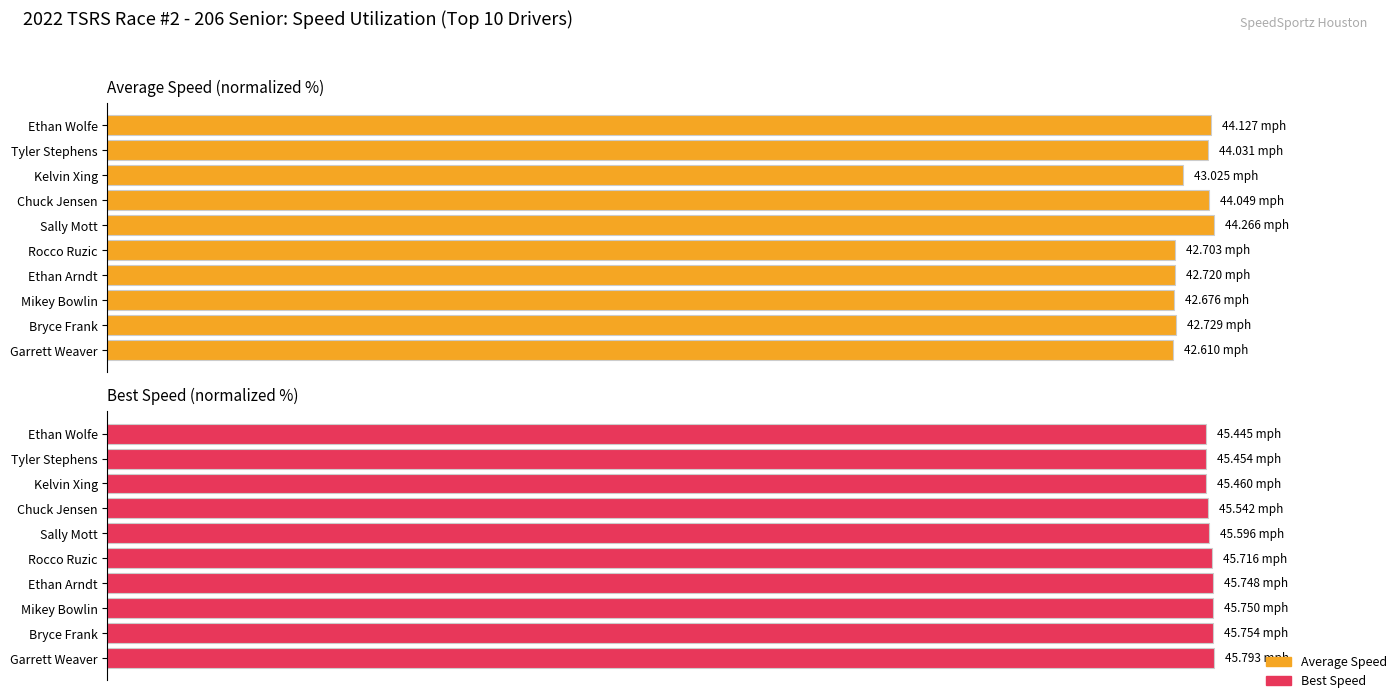

What is the total value across all series at Garrett Weaver?

196.3